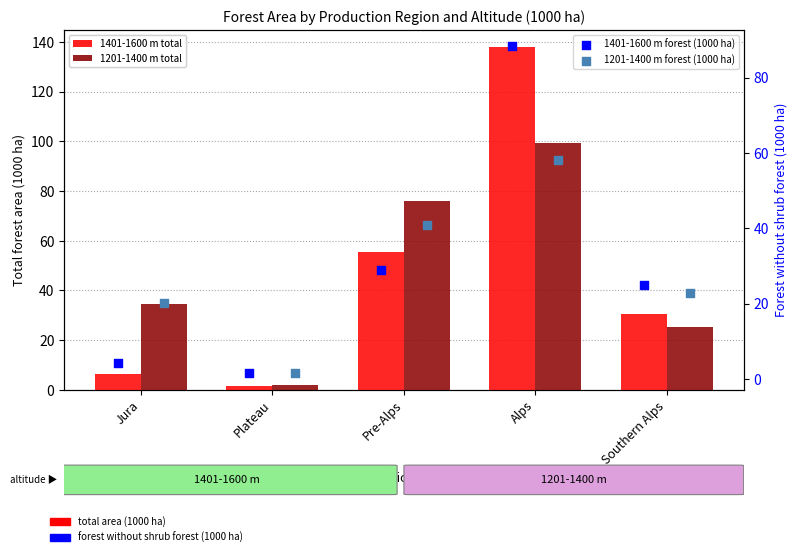

Is the value of 1401-1600 m total at Plateau greater than the value of 1201-1400 m forest (1000 ha) at Jura?

No